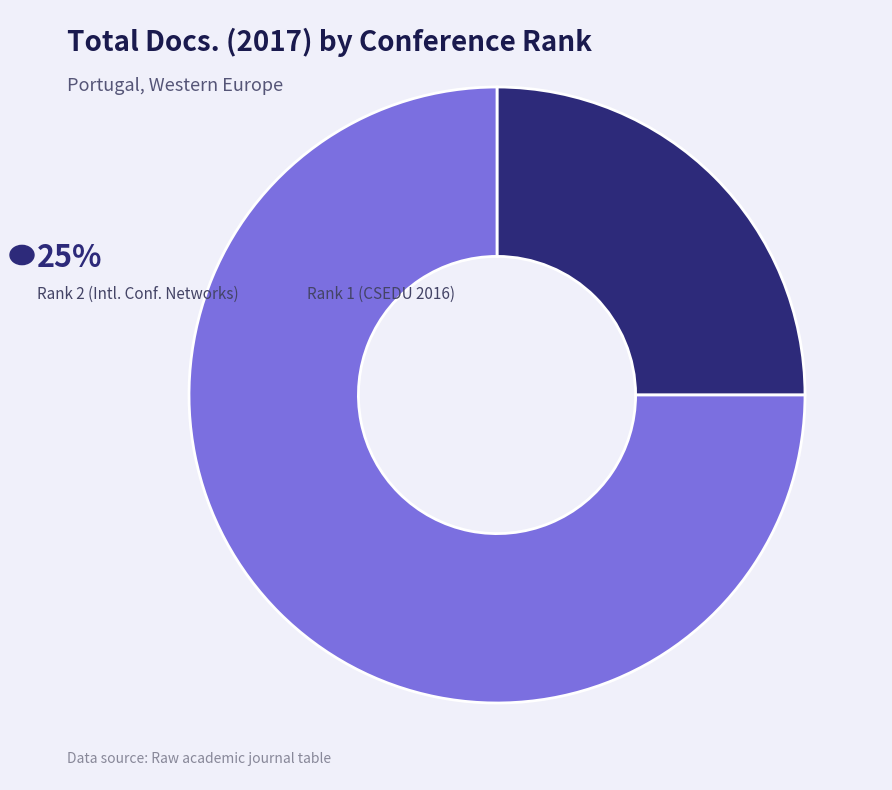

How many segments does this pie chart have?

2